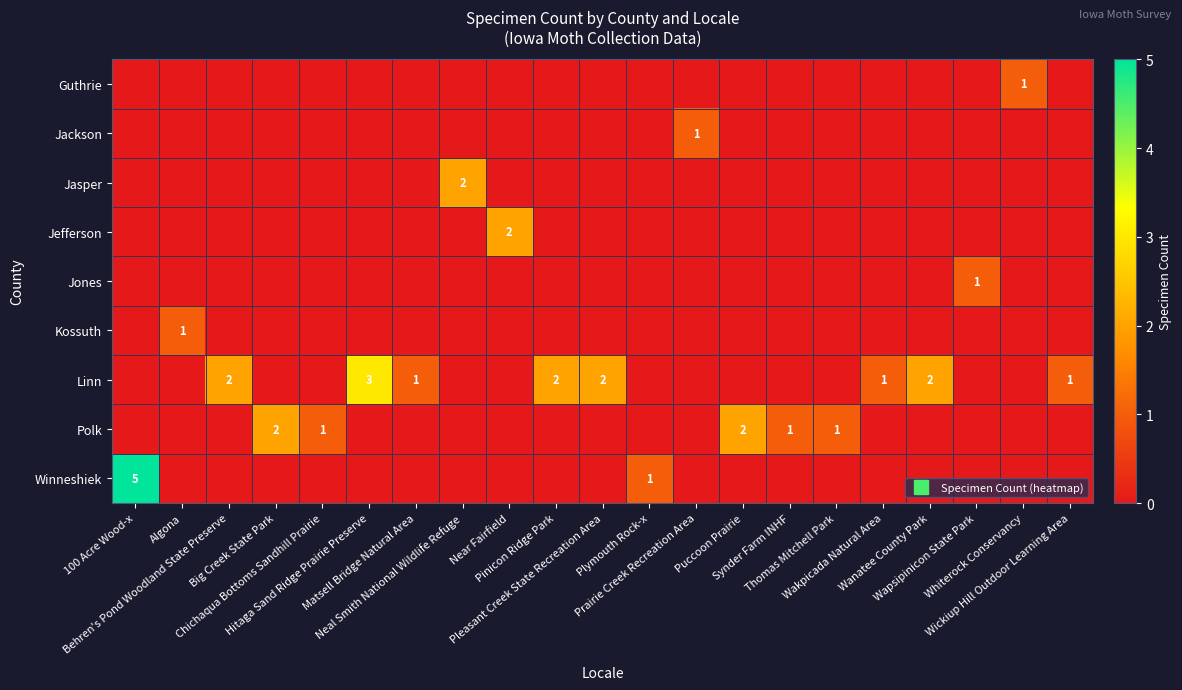

List the labels in order of Jones value, largest first.

Wapsipinicon State Park, 100 Acre Wood-x, Algona, Behren's Pond Woodland State Preserve, Big Creek State Park, Chichaqua Bottoms Sandhill Prairie, Hitaga Sand Ridge Prairie Preserve, Matsell Bridge Natural Area, Neal Smith National Wildlife Refuge, Near Fairfield, Pinicon Ridge Park, Pleasant Creek State Recreation Area, Plymouth Rock-x, Prairie Creek Recreation Area, Puccoon Prairie, Synder Farm INHF, Thomas Mitchell Park, Wakpicada Natural Area, Wanatee County Park, Whiterock Conservancy, Wickiup Hill Outdoor Learning Area